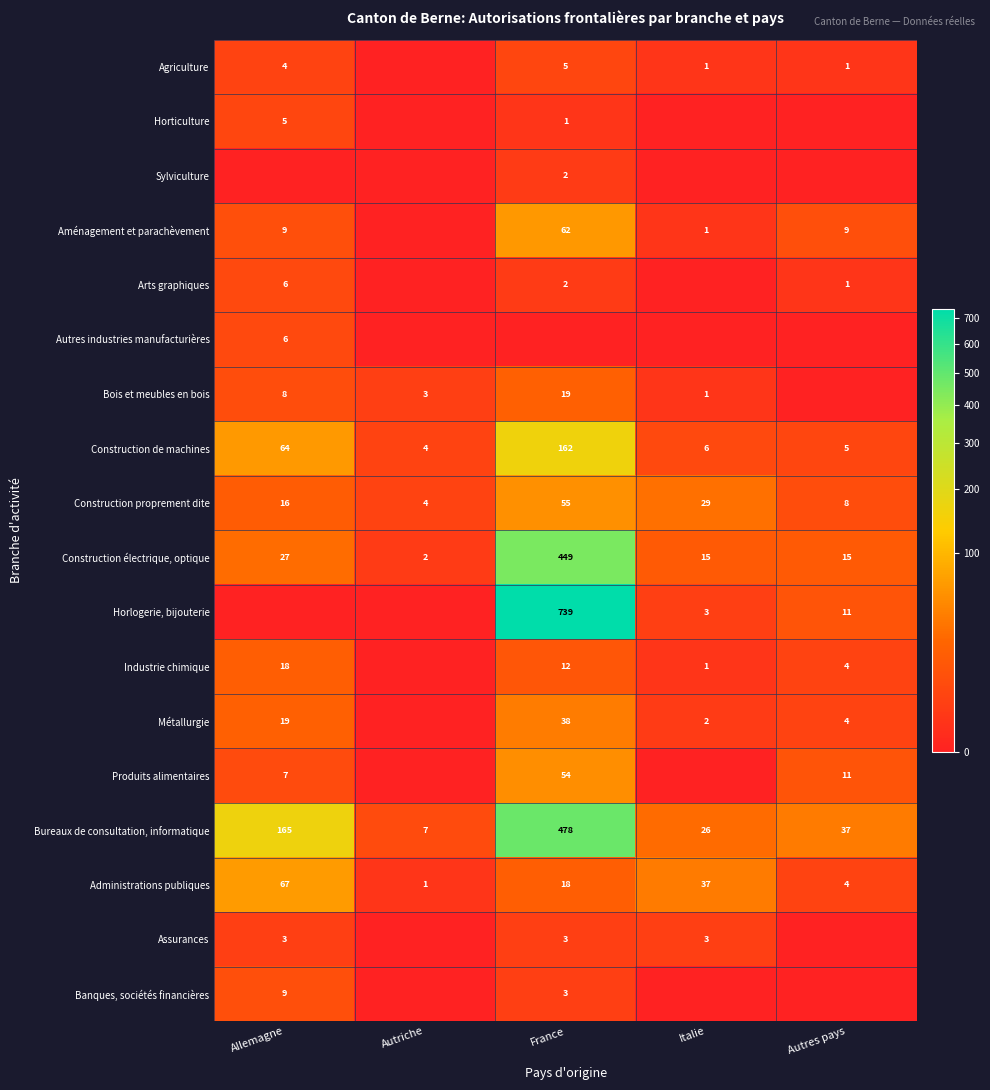

Is the value of Bois et meubles en bois at France greater than the value of Industrie chimique at Italie?

Yes